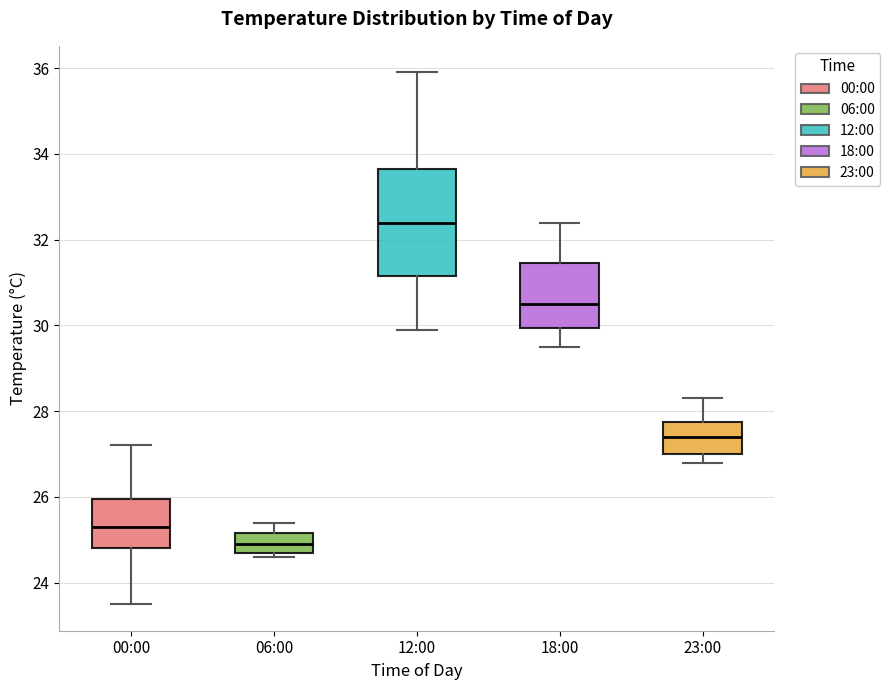

Reading left to right, read every box against the y-axis: the position of its median line, the range the box covers, and the ends of its whiskers. The values are not printed on the chart, so give them approximately, as read against the axis.

00:00: median 25.4, box 24.8 to 26.0, whiskers 23.6 to 27.2
06:00: median 25.0, box 24.8 to 25.2, whiskers 24.6 to 25.4
12:00: median 32.4, box 31.2 to 33.6, whiskers 30.0 to 36.0
18:00: median 30.6, box 30.0 to 31.4, whiskers 29.6 to 32.4
23:00: median 27.4, box 27.0 to 27.8, whiskers 26.8 to 28.4